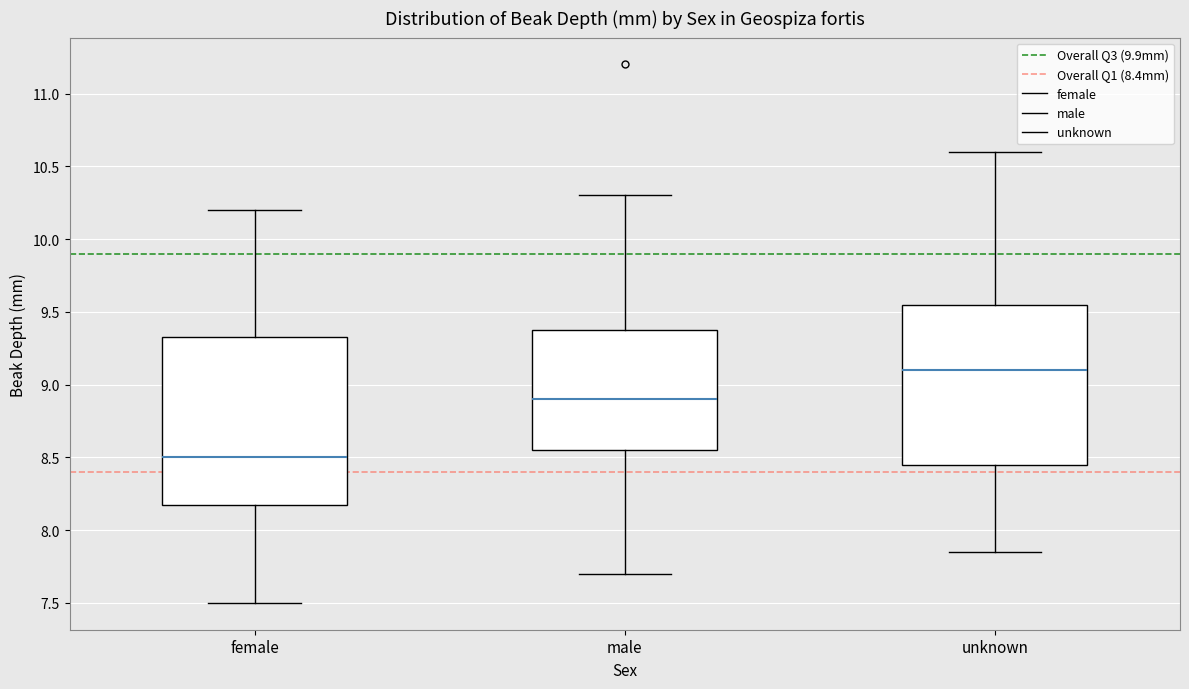

Which box has the highest median line?

unknown